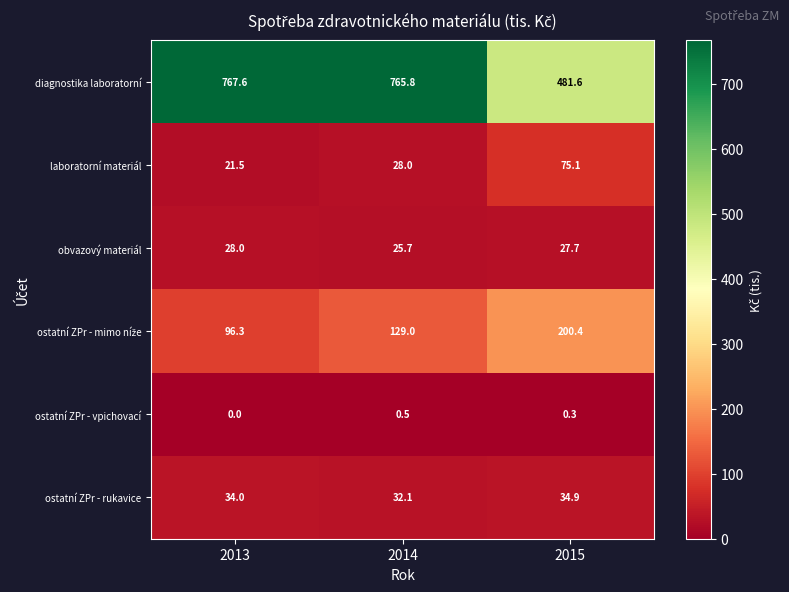

The obvazový materiál series shows 28.0 at 2013. True or false?

True